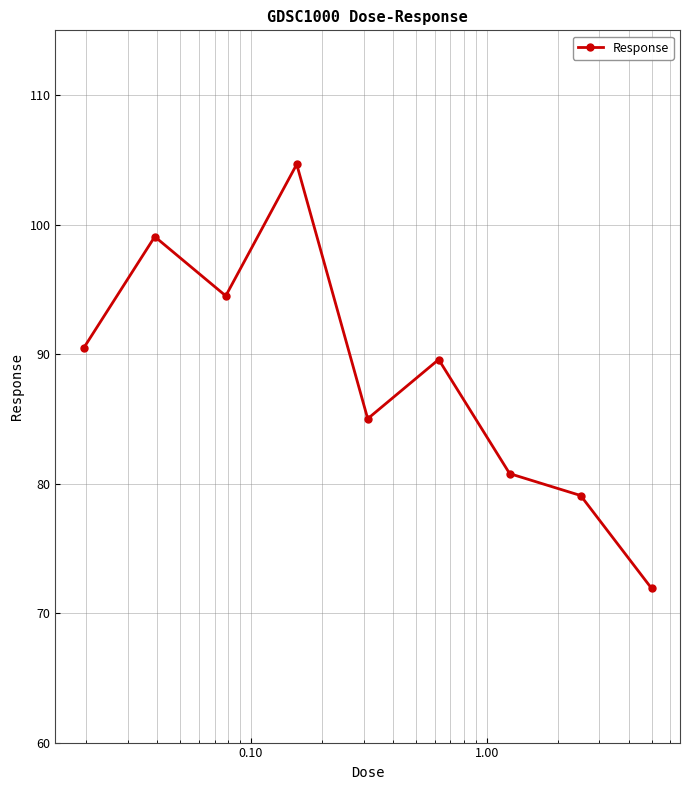

Reading right to left, transcribe all the data shown in this chart.

71.9	79.1	80.8	89.6	85.0	104.7	94.5	99.1	90.5